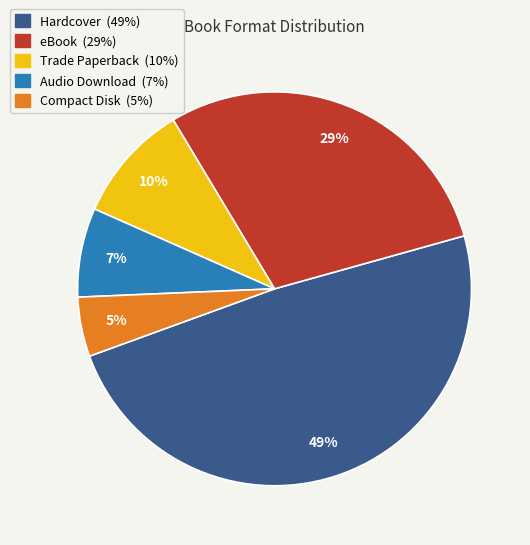

What is the smallest slice in the pie chart?

Compact Disk